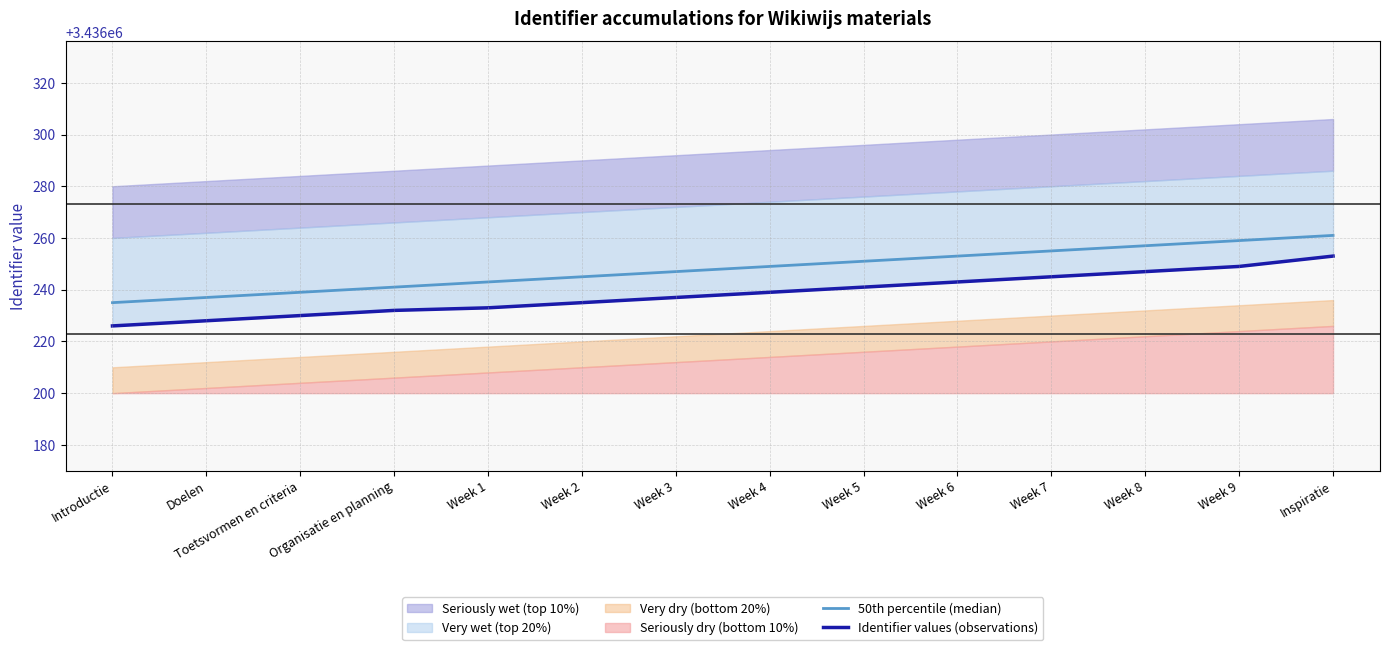

What position from the left is Week 1?

5